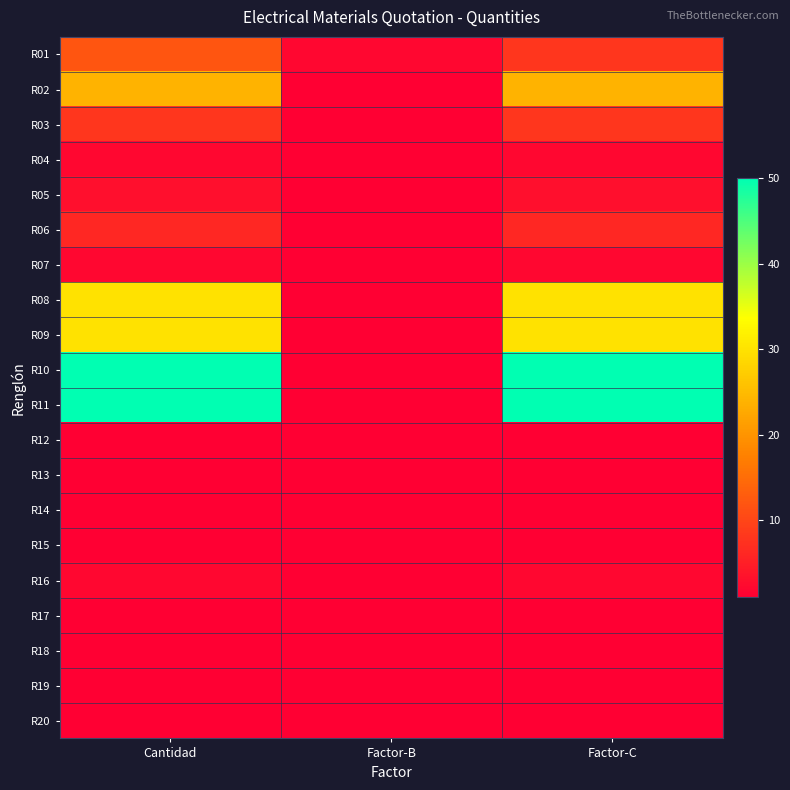

What is the smallest value displayed?

1